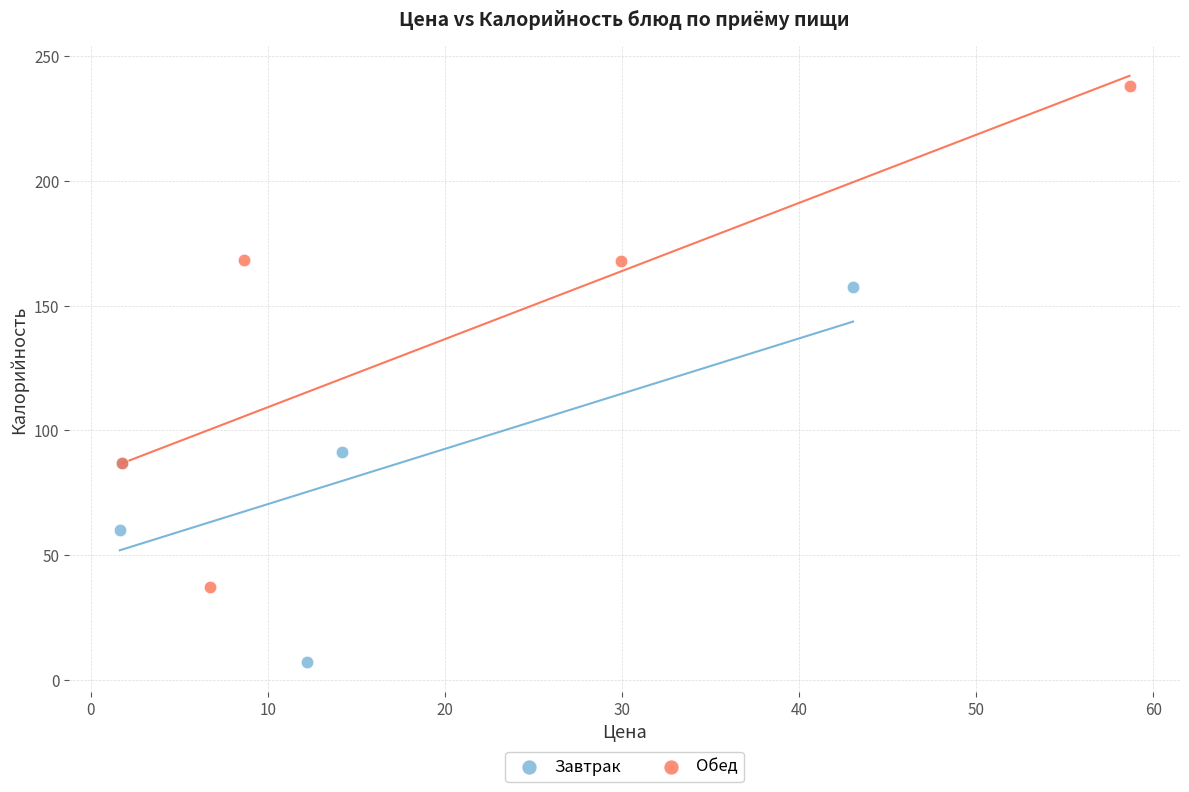

Which series has the largest Y range (max minus min)?

Обед